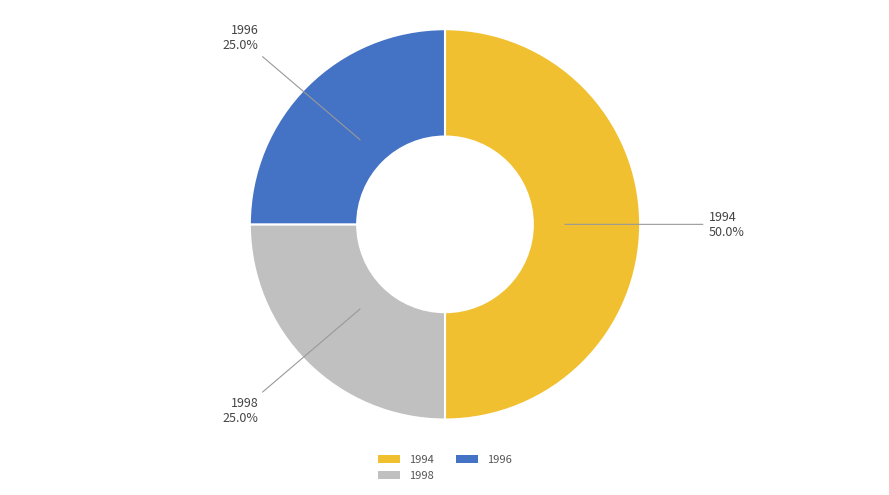

What is the ratio of the value at 1998 to the value at 1996?

1.0